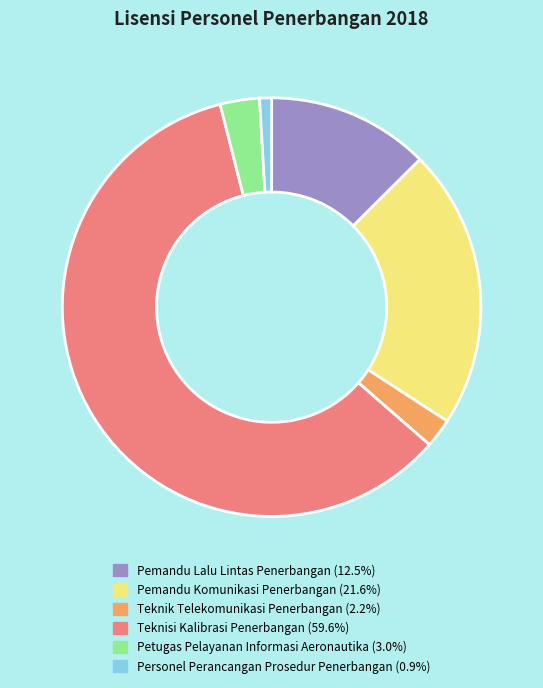

Which slice is the smallest?

Personel Perancangan Prosedur Penerbangan